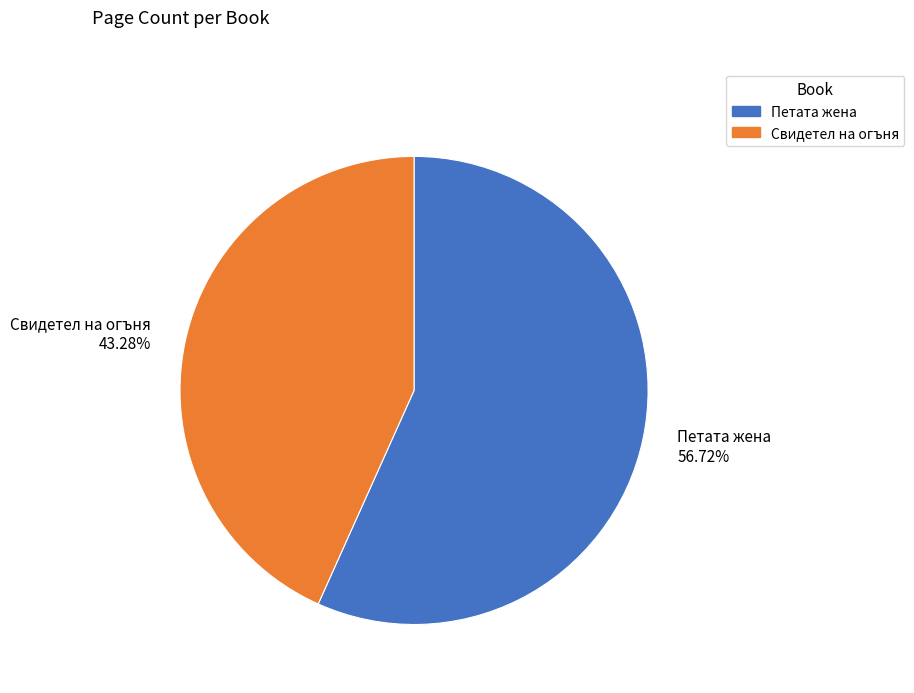

Rank the categories by value from lowest to highest.

Свидетел на огъня, Петата жена